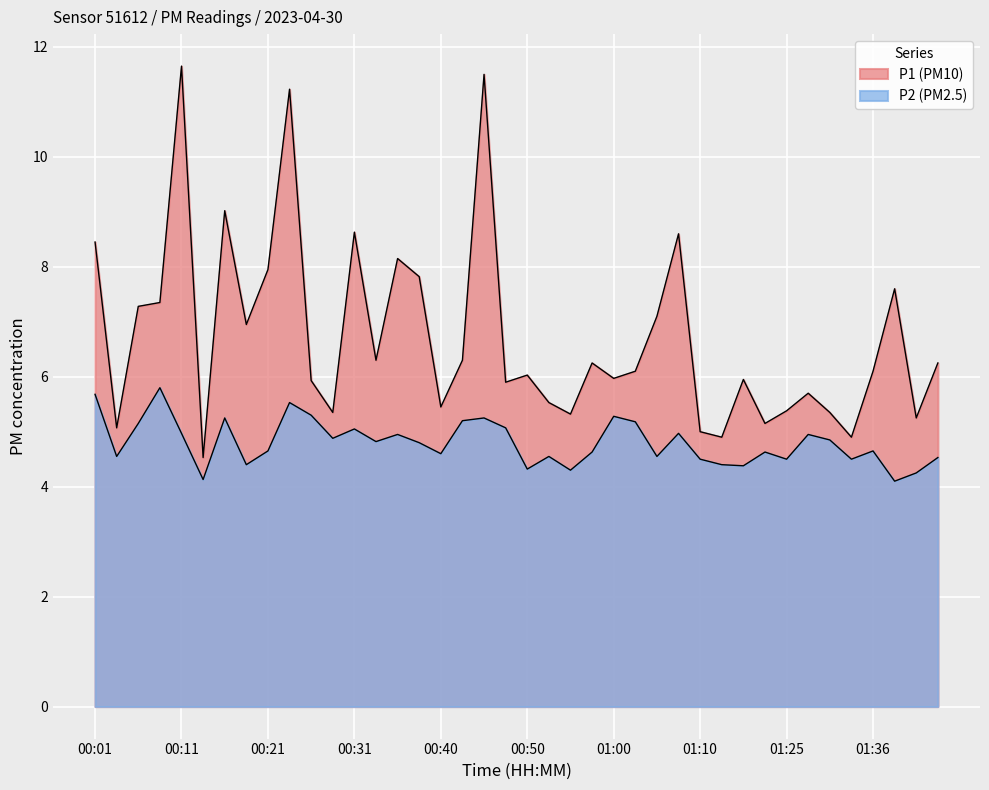

Is it true that P2 equals 4.7 at 01:36?

True